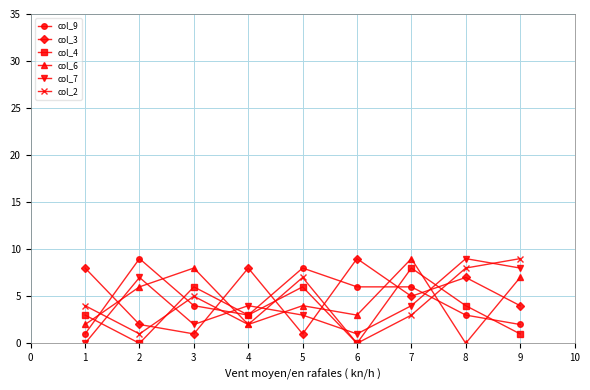

What value does the col_4 series have at 5?

6